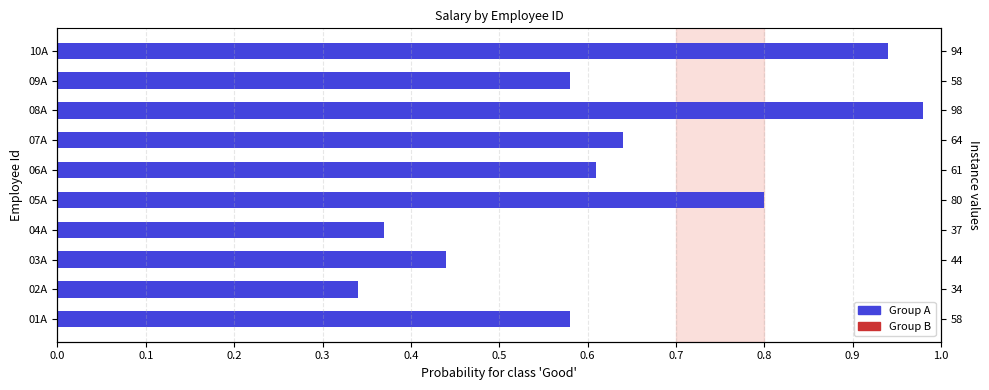

Reading left to right, list all the values displayed in this chart.

0.6	0.3	0.4	0.4	0.8	0.6	0.6	1.0	0.6	0.9